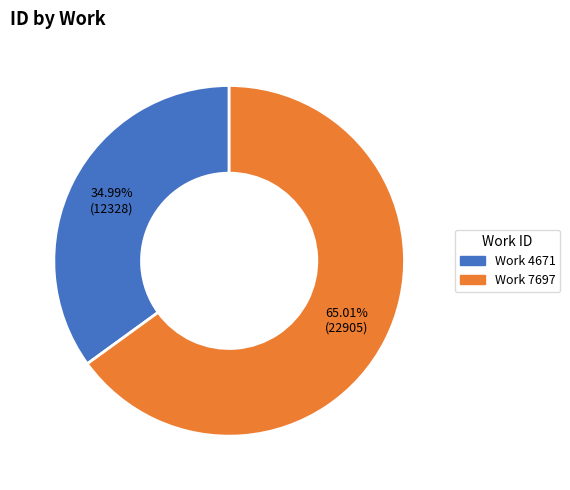

Approximately how many times larger is the value at Work 7697 compared to Work 4671?

1.9